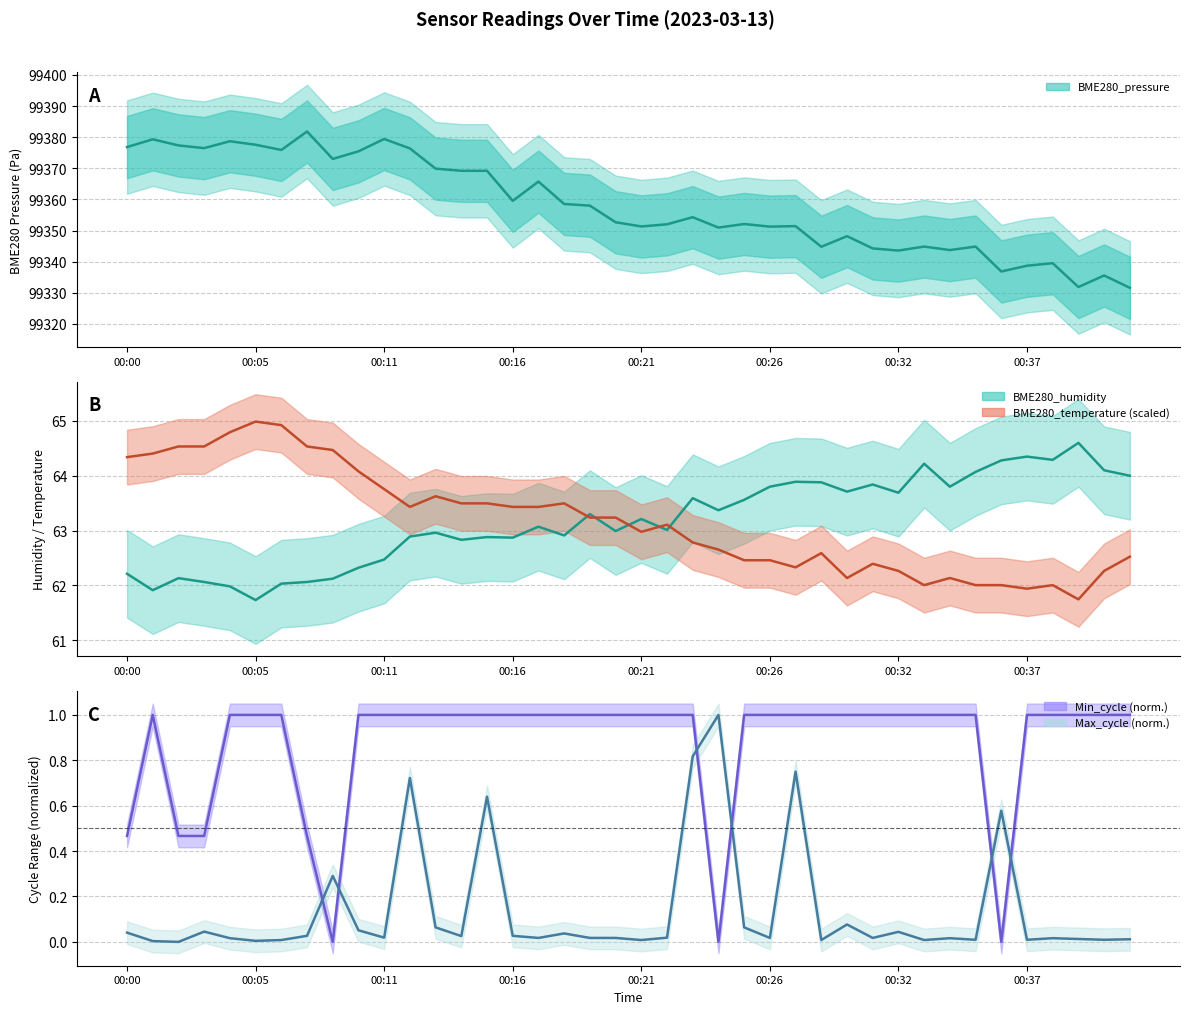

At which label is the value closest to 99356?

22